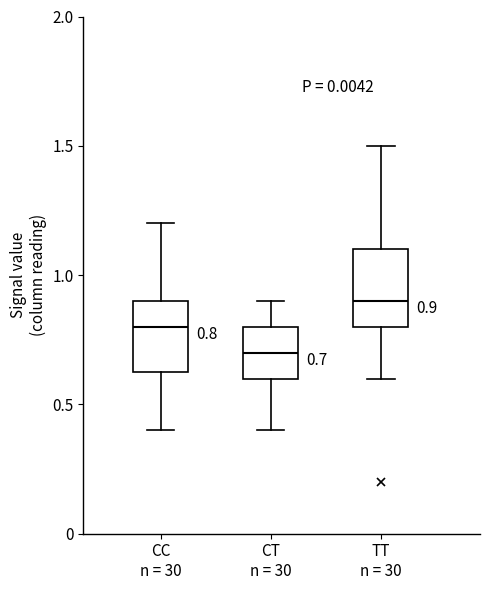

Which box has the highest median line?

TT n = 30